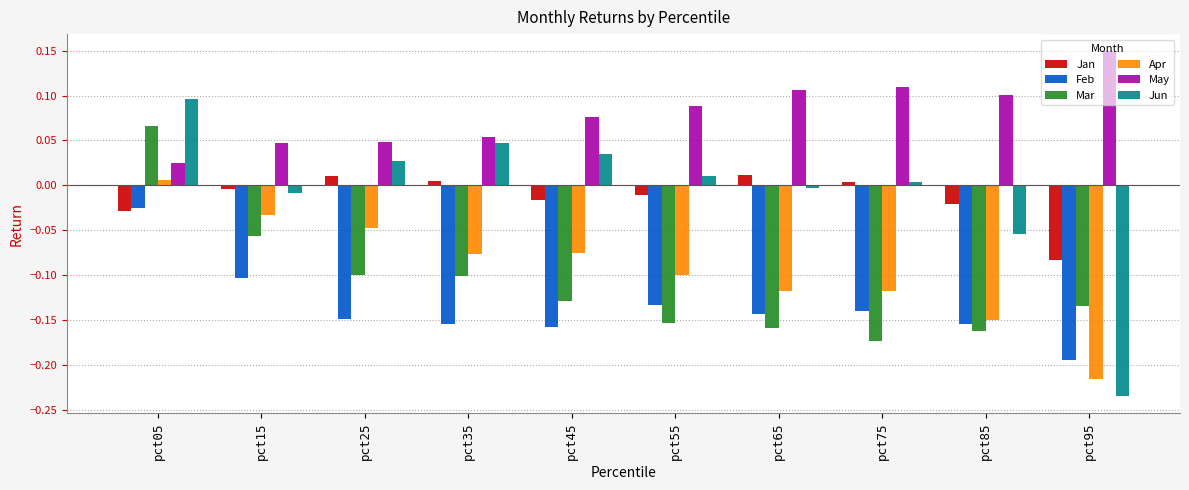

At which label does Mar reach its peak?

pct05